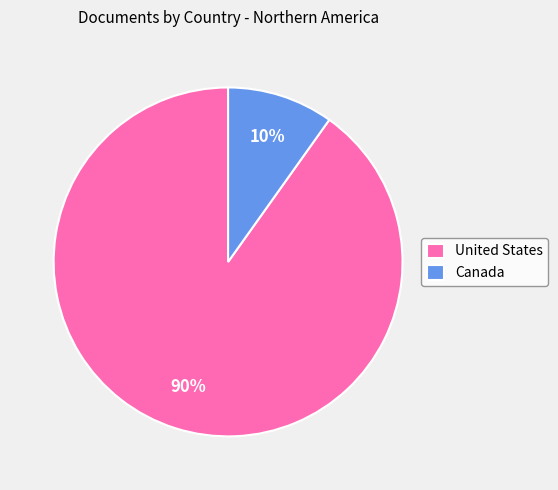

Is there any slice that represents more than half of the pie?

Yes